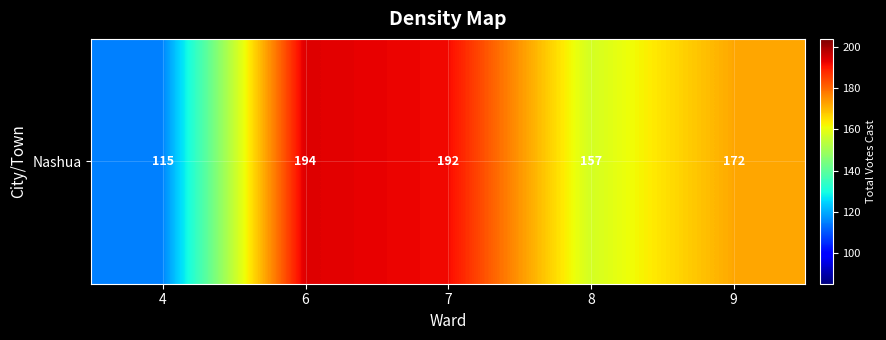

List the labels in order of value, smallest first.

4, 8, 9, 7, 6